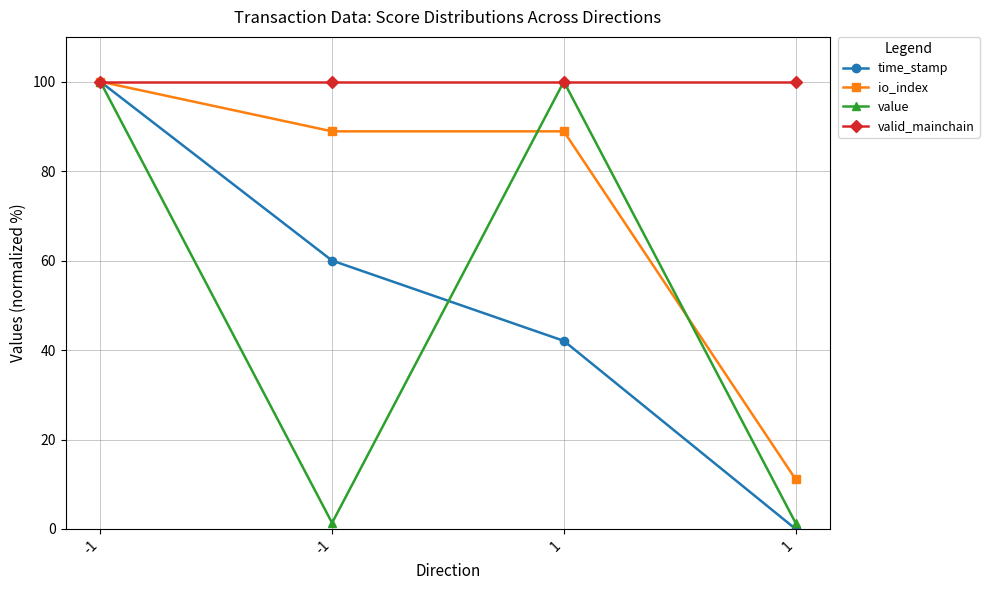

Read the valid_mainchain value at -1.

100.0